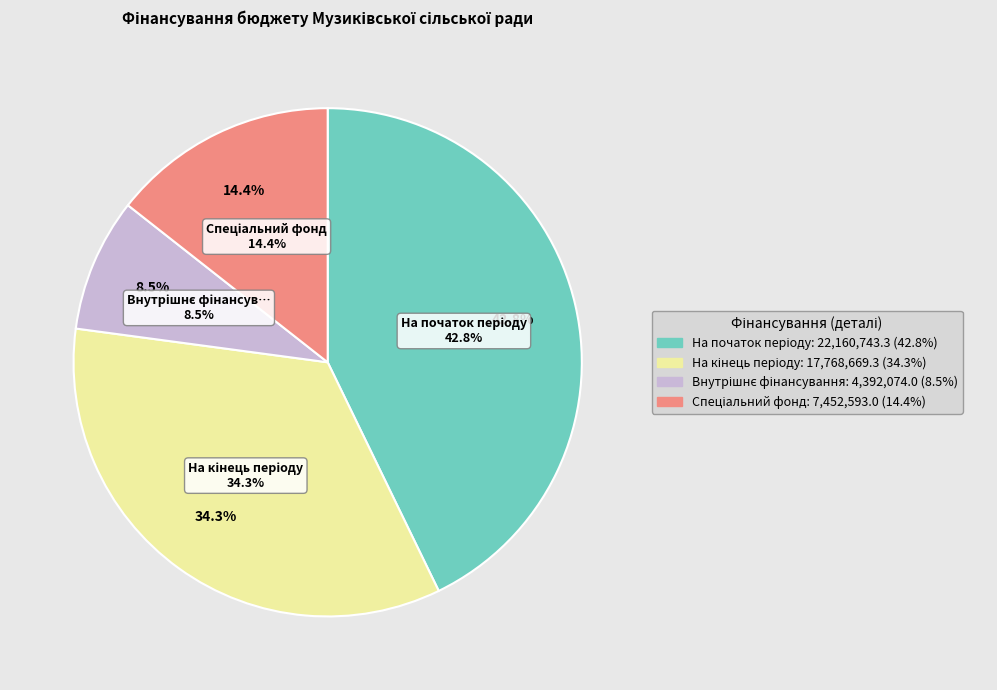

To the nearest percent, what is the difference between the Спеціальний фонд and На кінець періоду slice percentages?

20%